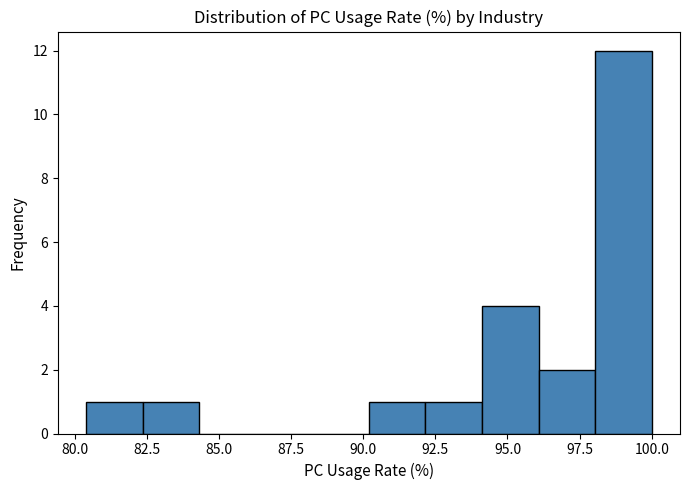

Around what value on the x-axis is the tallest bar? Give the approximate position of its centre, as read against the axis.

99.0